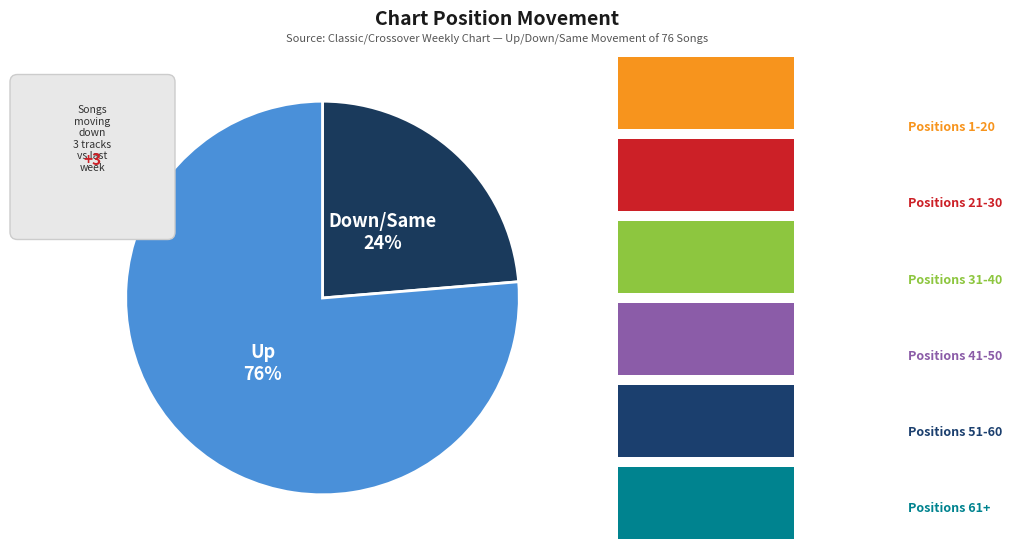

To the nearest percent, what is the average slice percentage?

50%